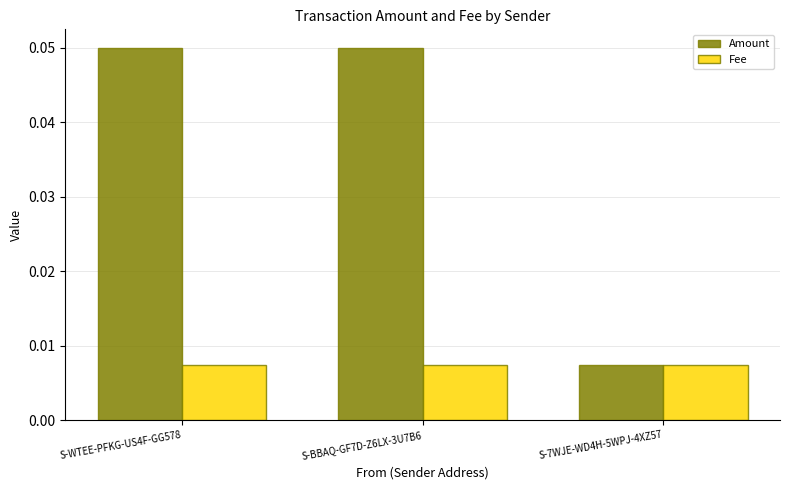

Does the chart contain any negative values?

No